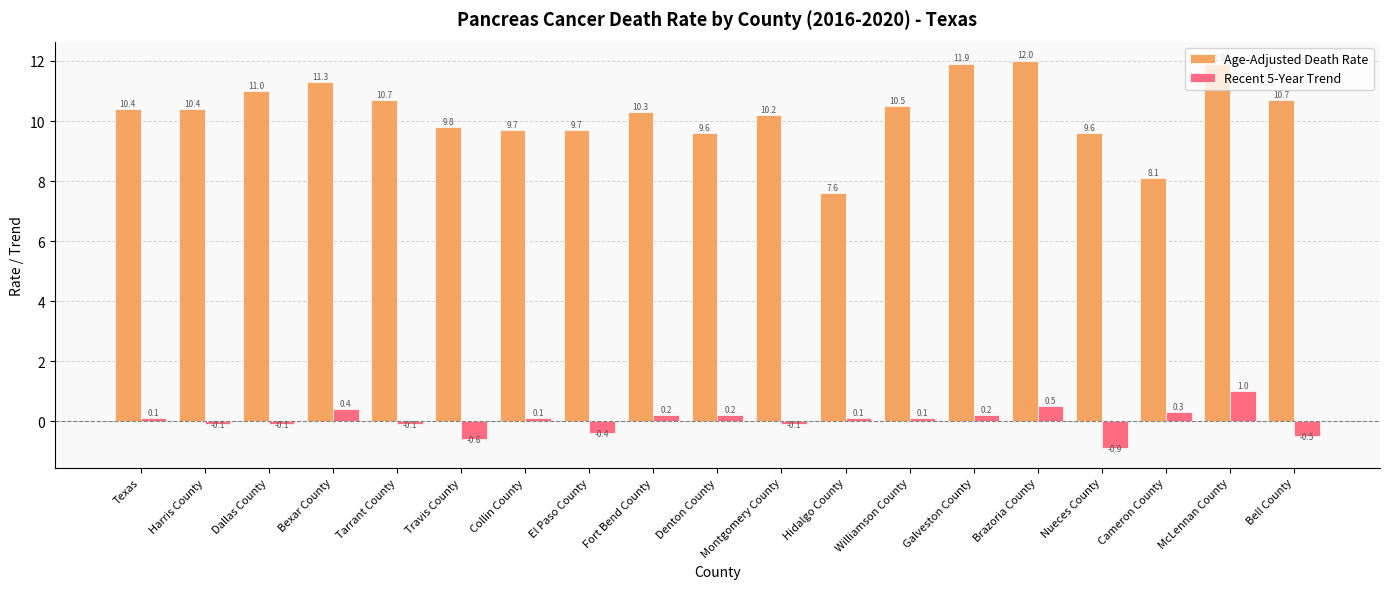

At which label does Age-Adjusted Death Rate reach its peak?

Brazoria County